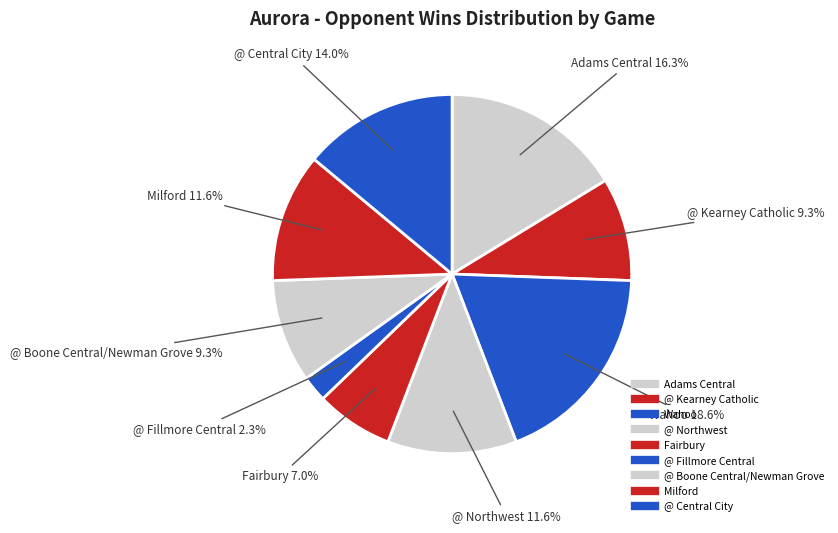

How many segments does this pie chart have?

9